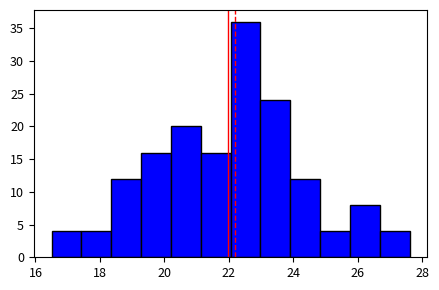

Over which range of the x-axis is the bar tallest?

22.0 to 23.0